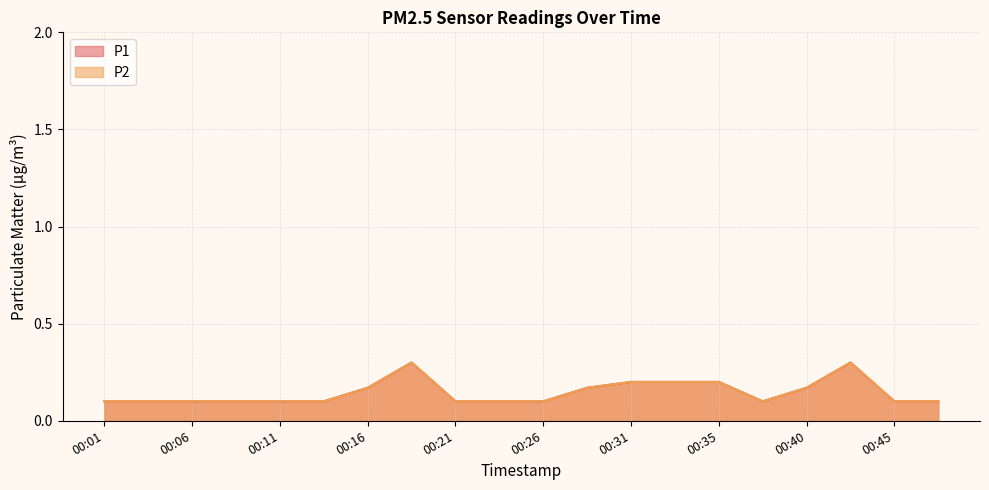

Between 00:31 and 00:40, which series saw the biggest shift?

P1